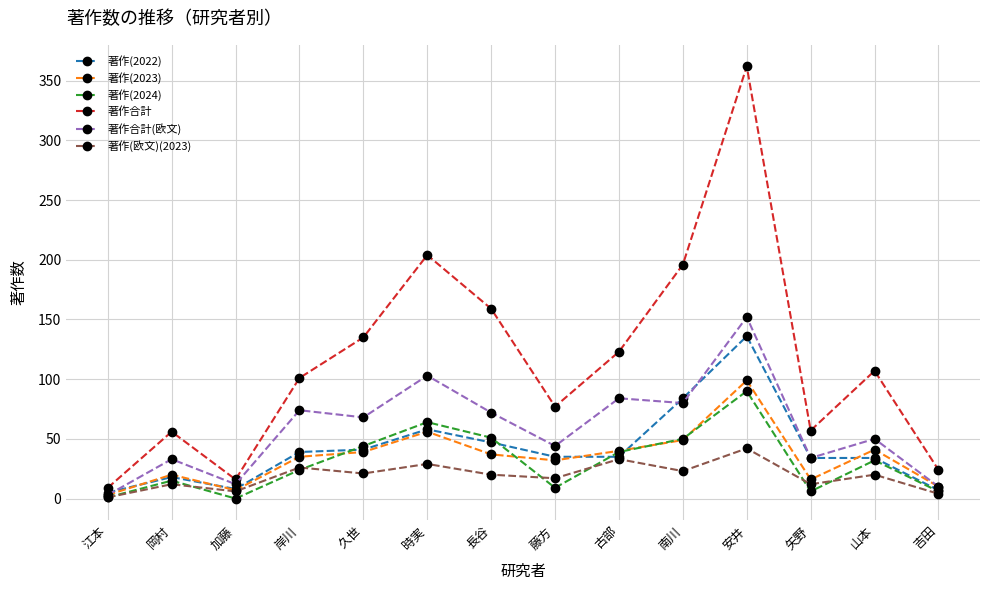

Which series changed the most between 加藤 and 藤方?

著作合計